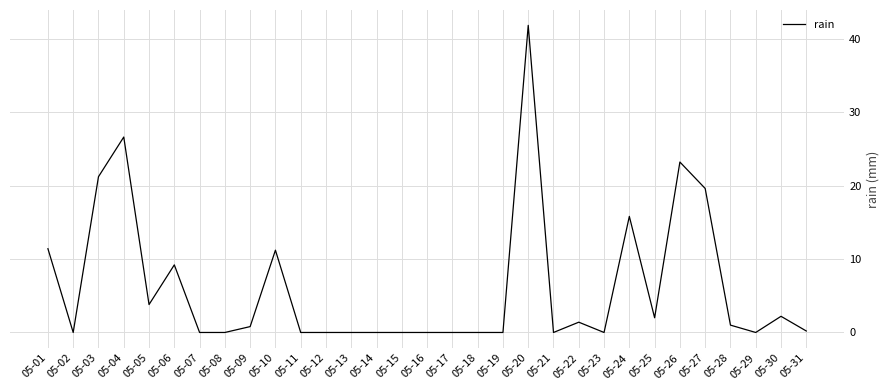

Is it true that the value at 05-17 is -23.0?

False